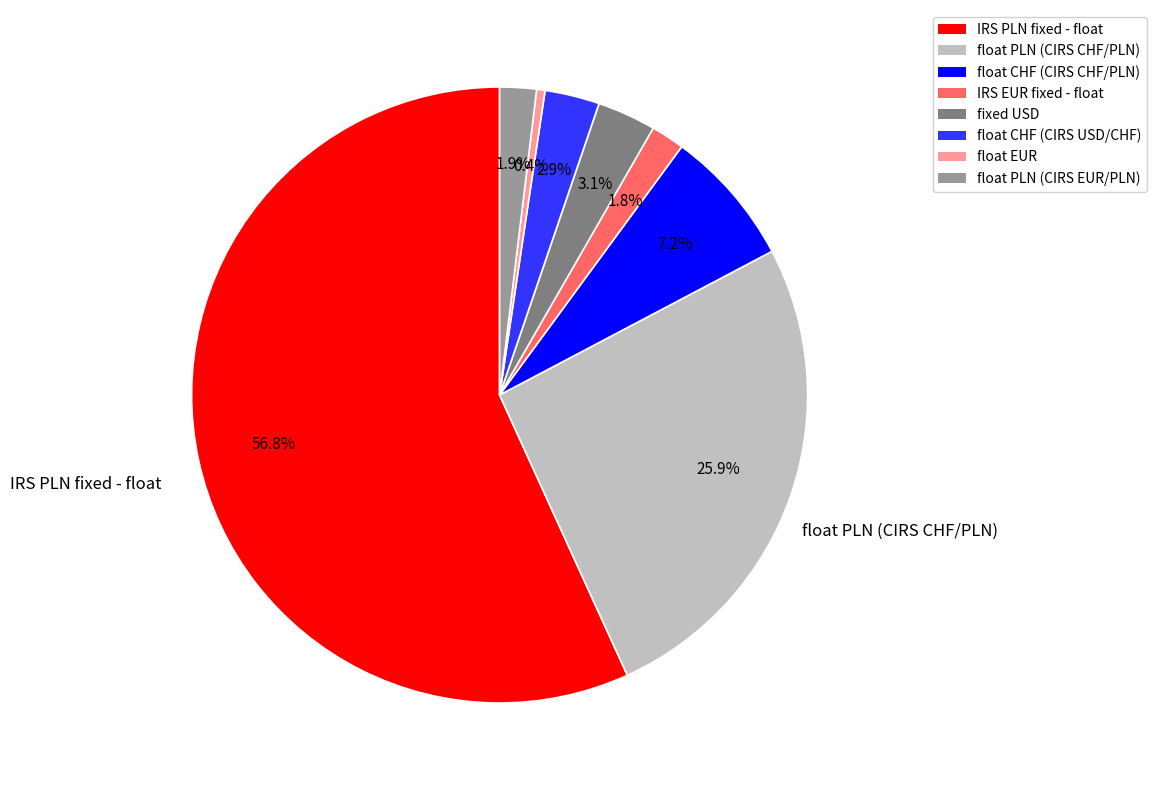

Is it true that float EUR is 15% of the pie?

False